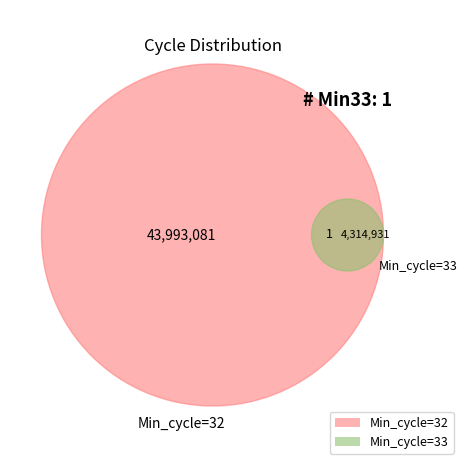

Is it true that 32 is 10% of the pie?

True